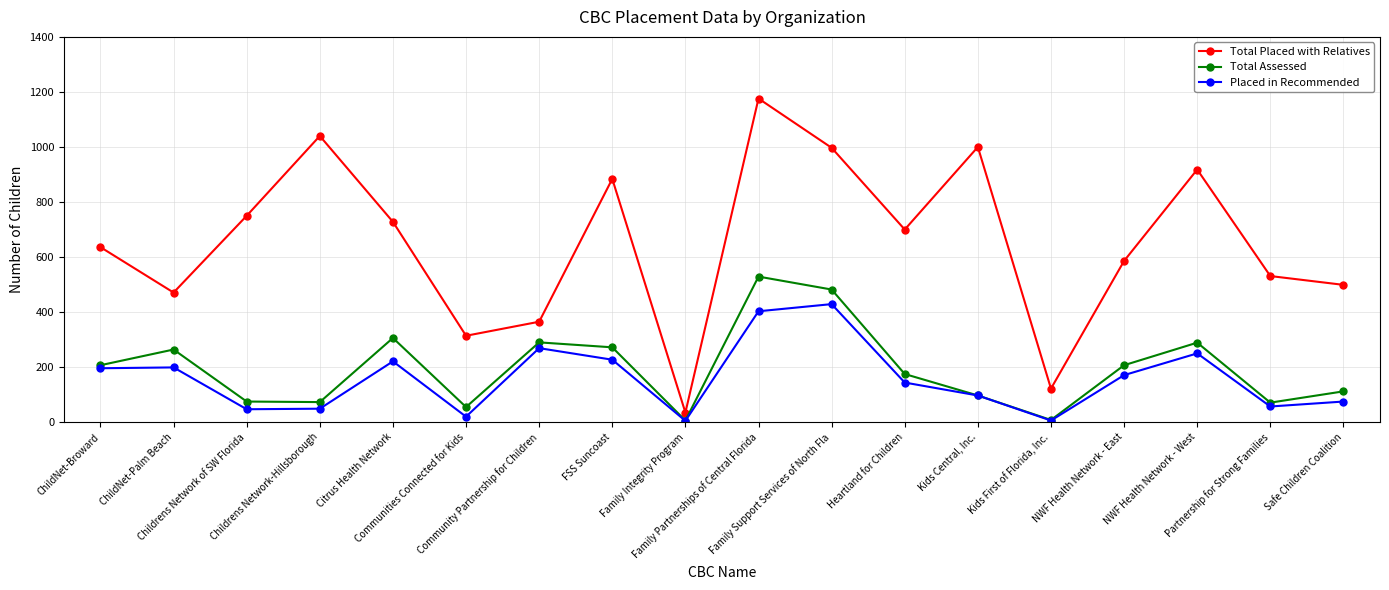

What is the sum of all Placed in Recommended values?

2865